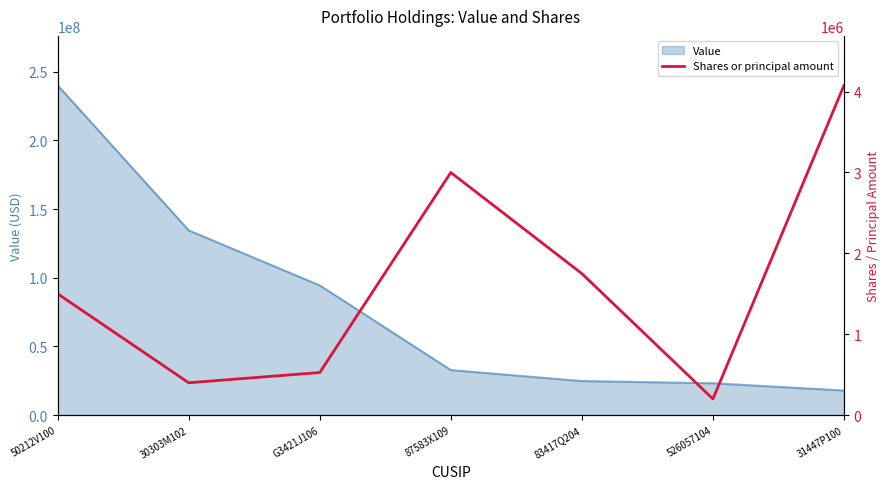

What is the ratio of the value at 526057104 to the value at 50212V100?

0.1